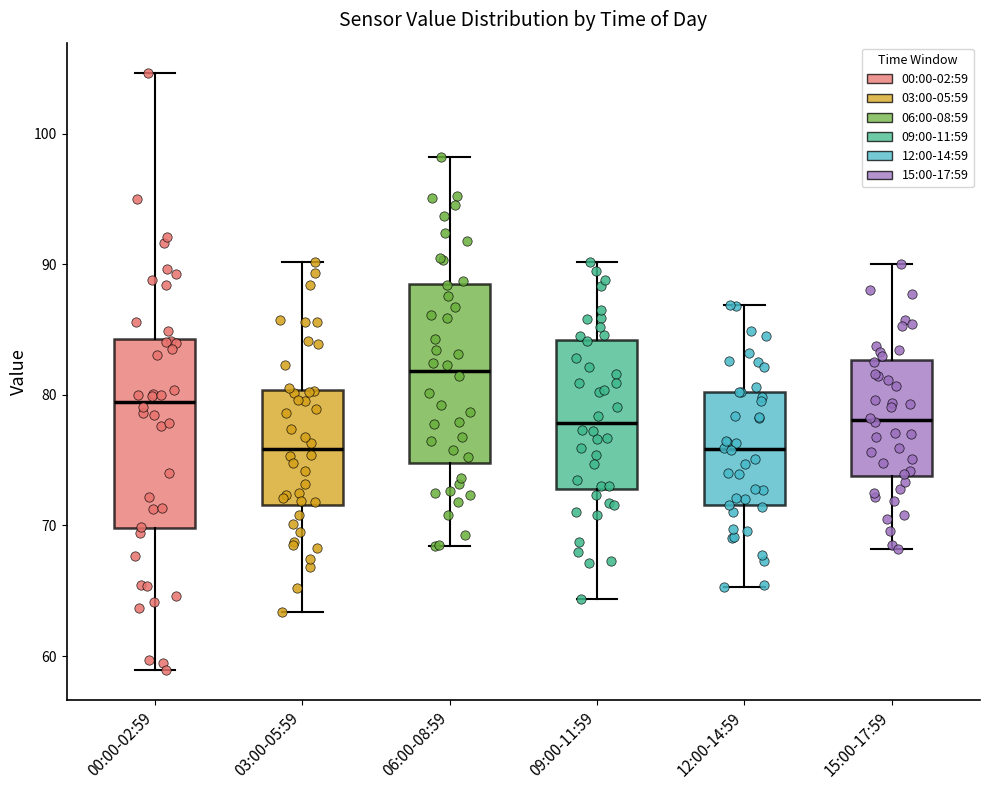

Where is the lower edge of the box for 03:00-05:59 on the y-axis? The values are not printed on the chart, so give them approximately, as read against the axis.

72